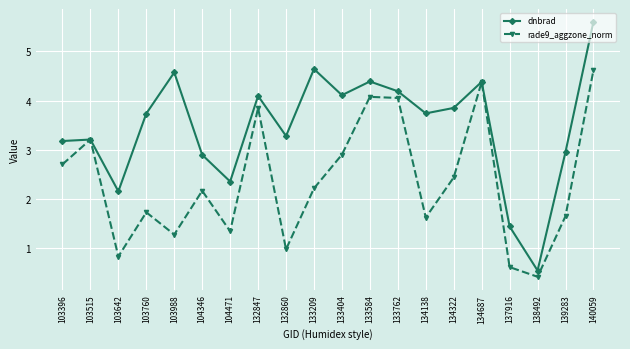

How many lines are shown in the chart?

2